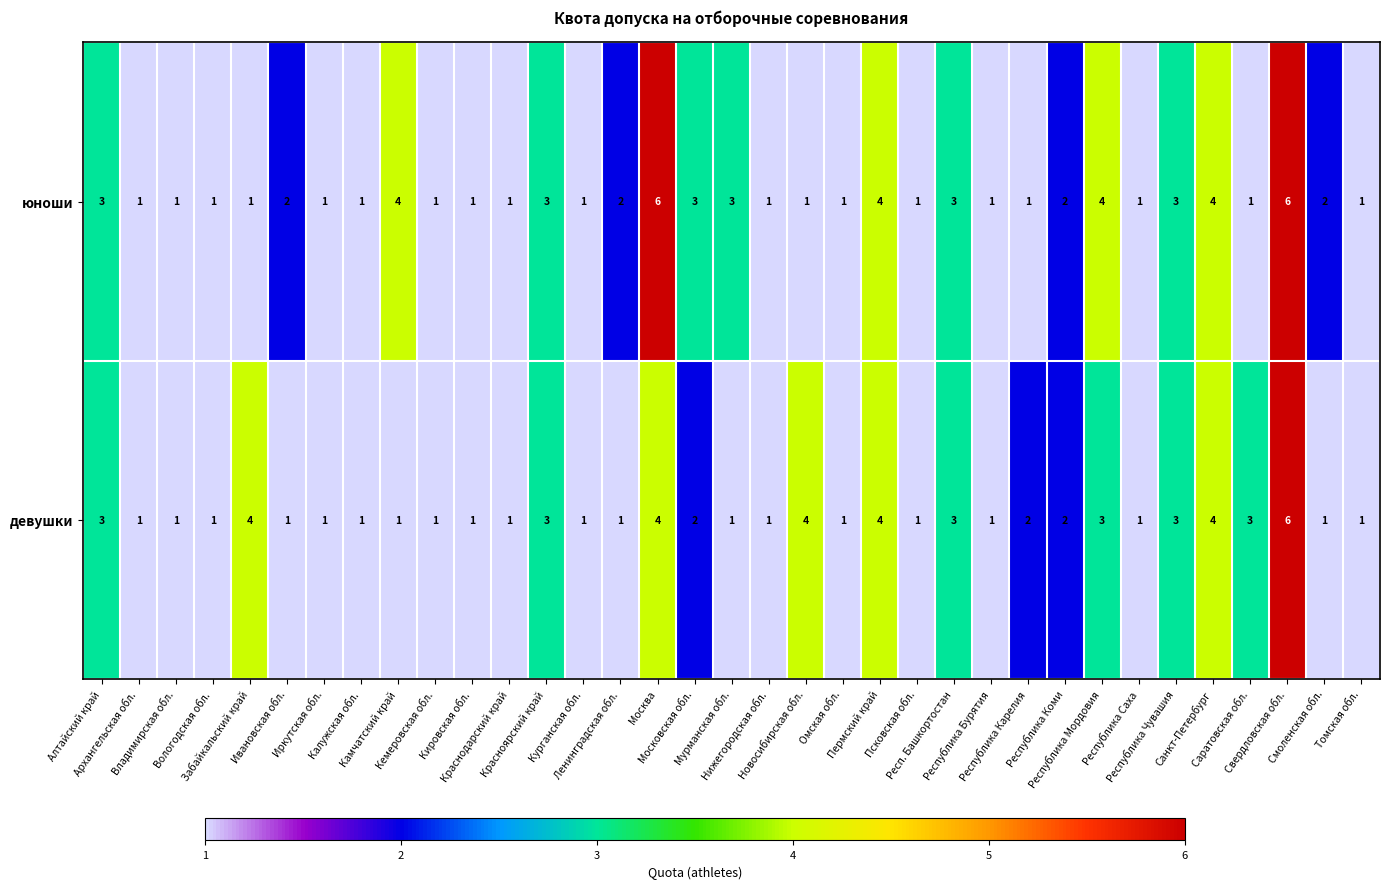

How many девушки values are between 1 and 3?

29